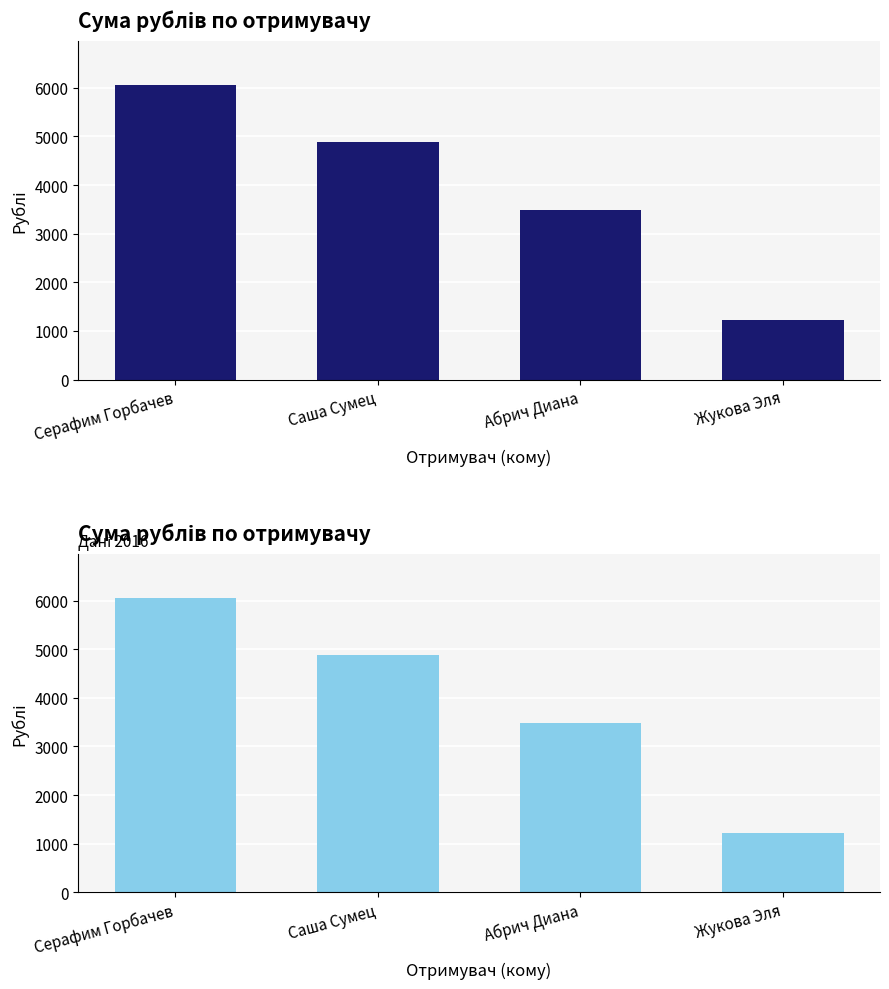

At which category is the sum across all series the highest?

Серафим Горбачев